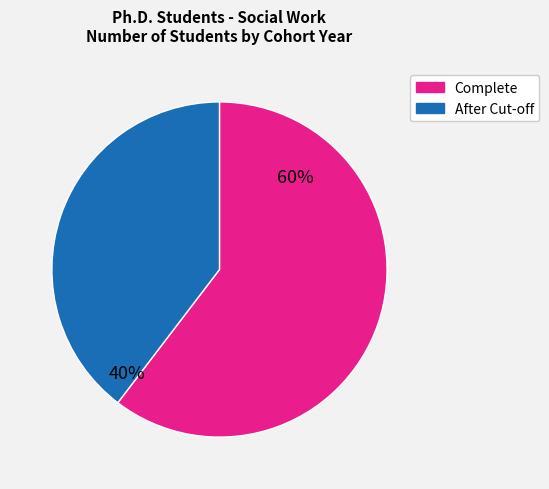

To the nearest percent, what is the average slice percentage?

50%